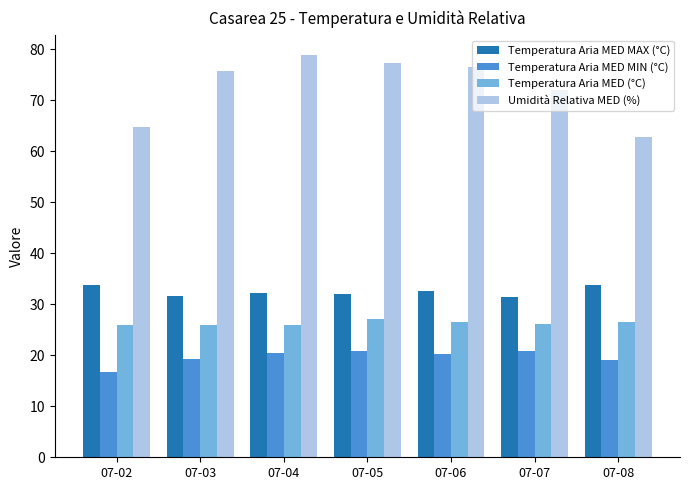

The value of Temperatura Aria MED MAX (°C) at 07-02 is 56.9. True or false?

False